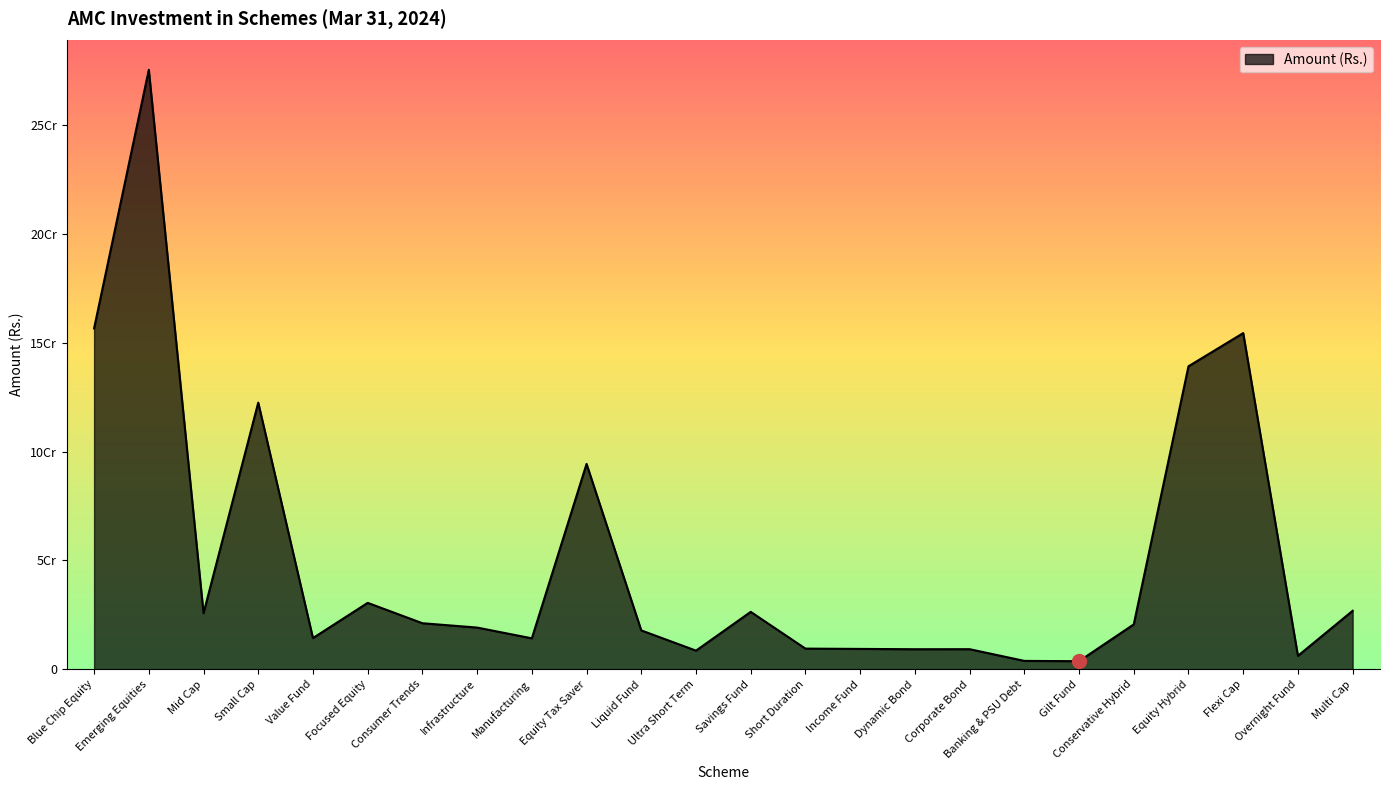

Where is the first local minimum?

Mid Cap